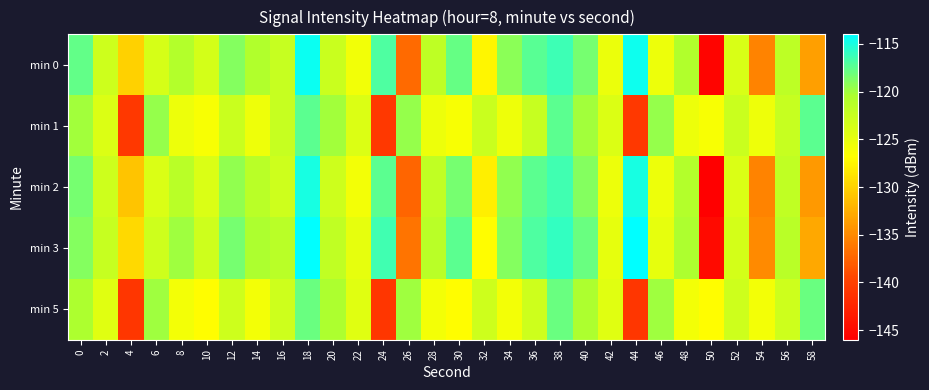

Reading left to right, what are all the values shown in this chart?

min 0: 0=-117.7	2=-122.9	4=-130.1	6=-123.5	8=-120.9	10=-123.5	12=-118.9	14=-120.9	16=-122.4	18=-114.5	20=-122.6	22=-125.8	24=-117.0	26=-137.1	28=-121.8	30=-117.9	32=-127.5	34=-119.1	36=-117.3	38=-116.3	40=-118.5	42=-125.4	44=-114.5	46=-125.4	48=-120.8	50=-145.6	52=-123.8	54=-135.4	56=-121.7	58=-133.5
min 1: 0=-120.1	2=-124.0	4=-140.7	6=-119.6	8=-125.5	10=-126.4	12=-122.7	14=-125.5	16=-122.5	18=-117.5	20=-120.1	22=-124.0	24=-140.7	26=-119.6	28=-125.5	30=-126.4	32=-122.7	34=-125.5	36=-122.5	38=-117.5	40=-120.1	42=-124.0	44=-140.7	46=-119.6	48=-125.5	50=-126.4	52=-122.7	54=-125.5	56=-122.5	58=-117.5
min 2: 0=-118.5	2=-123.0	4=-131.0	6=-124.0	8=-121.5	10=-124.0	12=-119.5	14=-121.5	16=-123.0	18=-115.0	20=-123.0	22=-126.0	24=-117.5	26=-137.5	28=-122.0	30=-118.5	32=-128.0	34=-119.5	36=-117.5	38=-116.5	40=-119.0	42=-125.5	44=-115.0	46=-125.5	48=-121.0	50=-146.0	52=-124.0	54=-135.5	56=-122.0	58=-134.0
min 3: 0=-119.0	2=-122.5	4=-129.5	6=-123.0	8=-120.0	10=-123.0	12=-118.5	14=-120.5	16=-121.5	18=-114.0	20=-122.0	22=-125.0	24=-116.5	26=-136.5	28=-121.5	30=-117.5	32=-127.0	34=-119.0	36=-117.0	38=-116.0	40=-118.0	42=-125.0	44=-114.0	46=-125.0	48=-120.5	50=-145.0	52=-123.5	54=-135.0	56=-121.5	58=-133.0
min 5: 0=-120.5	2=-124.5	4=-141.0	6=-120.0	8=-126.0	10=-127.0	12=-123.0	14=-126.0	16=-123.0	18=-118.0	20=-120.5	22=-124.5	24=-141.0	26=-120.0	28=-126.0	30=-127.0	32=-123.0	34=-126.0	36=-123.0	38=-118.0	40=-120.5	42=-124.5	44=-141.0	46=-120.0	48=-126.0	50=-127.0	52=-123.0	54=-126.0	56=-123.0	58=-118.0